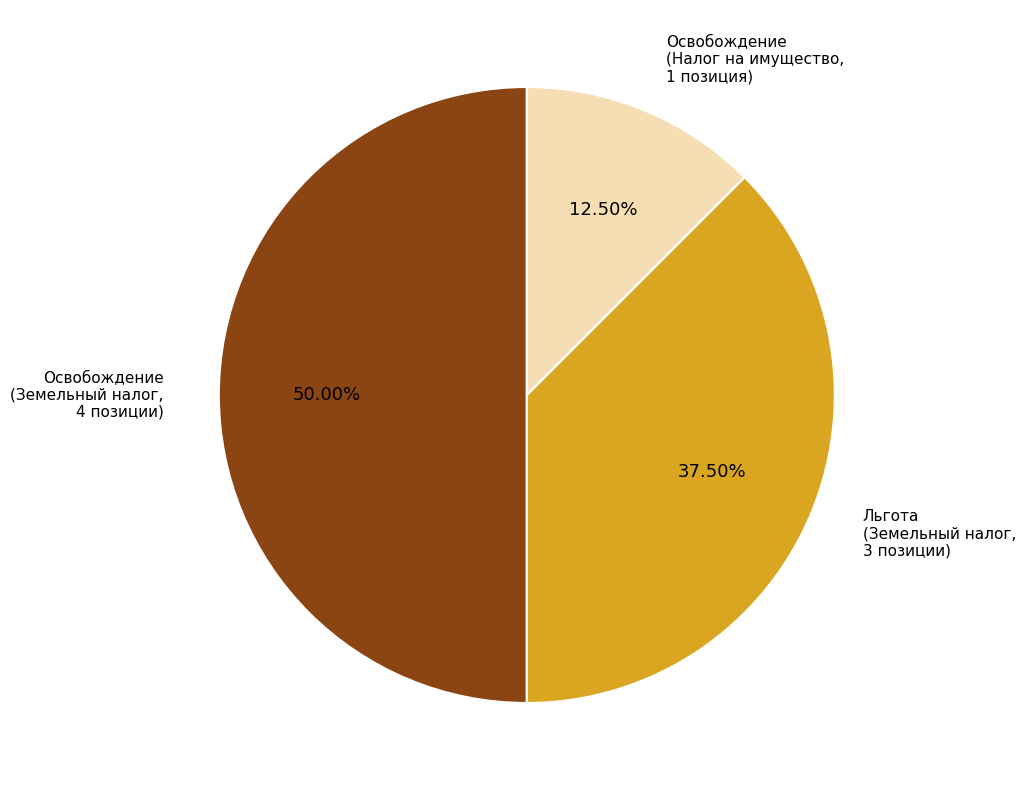

Is the sum of Освобождение (Земельный налог, 4 позиции) and Освобождение (Налог на имущество, 1 позиция) greater than half?

Yes